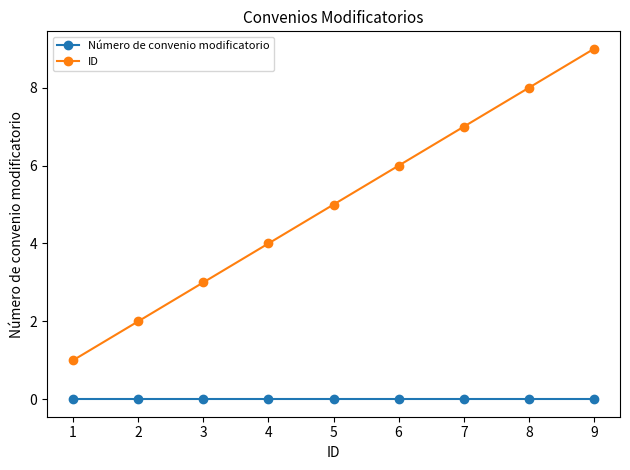

At 7, list the series in order from largest to smallest.

ID, Número de convenio modificatorio